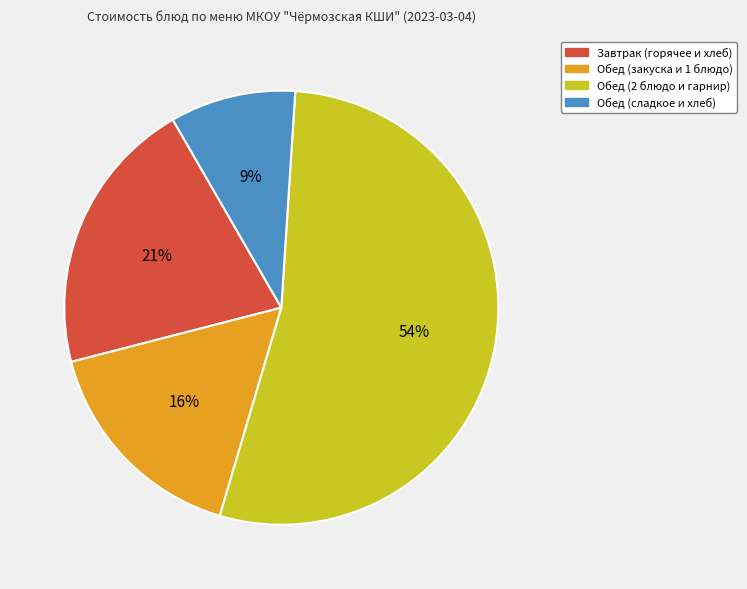

To the nearest percent, what is the average slice percentage?

25%